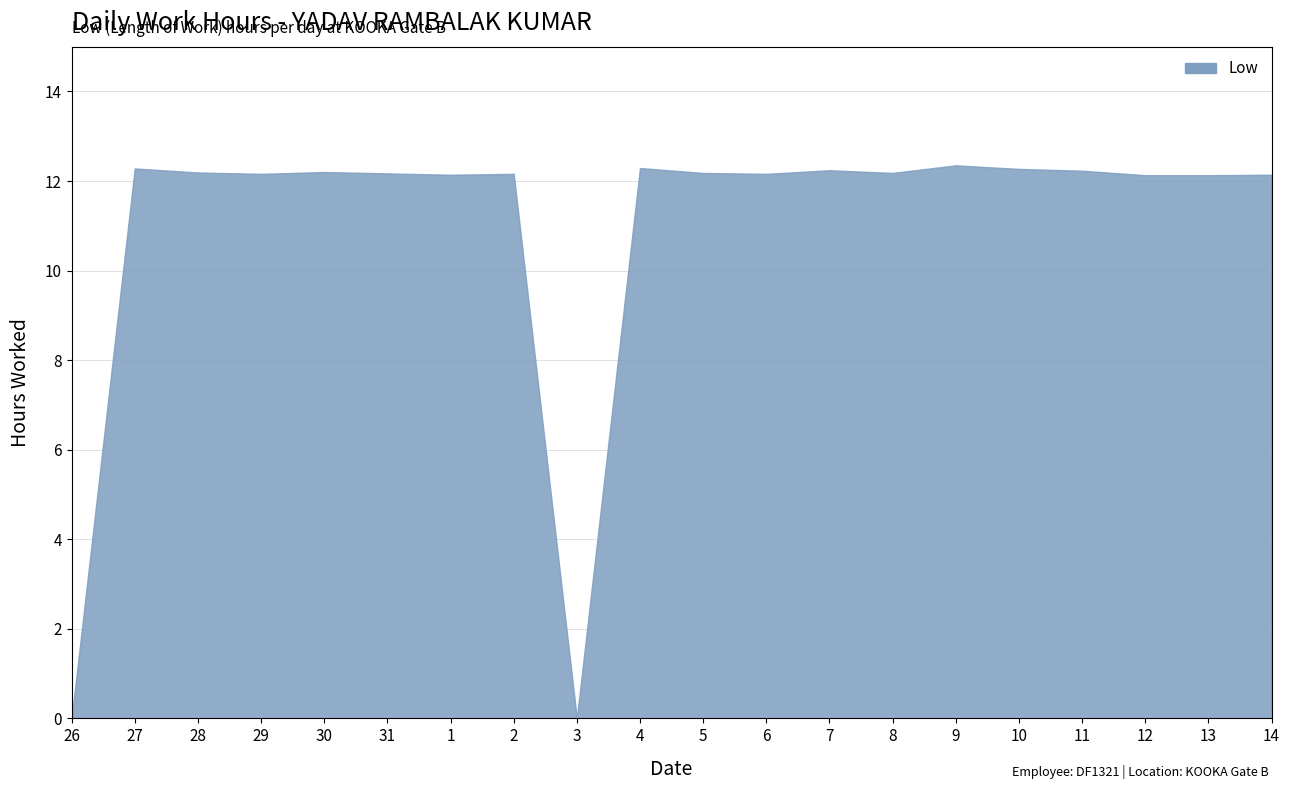

What is the ratio of the value at 7 to the value at 8?

1.0